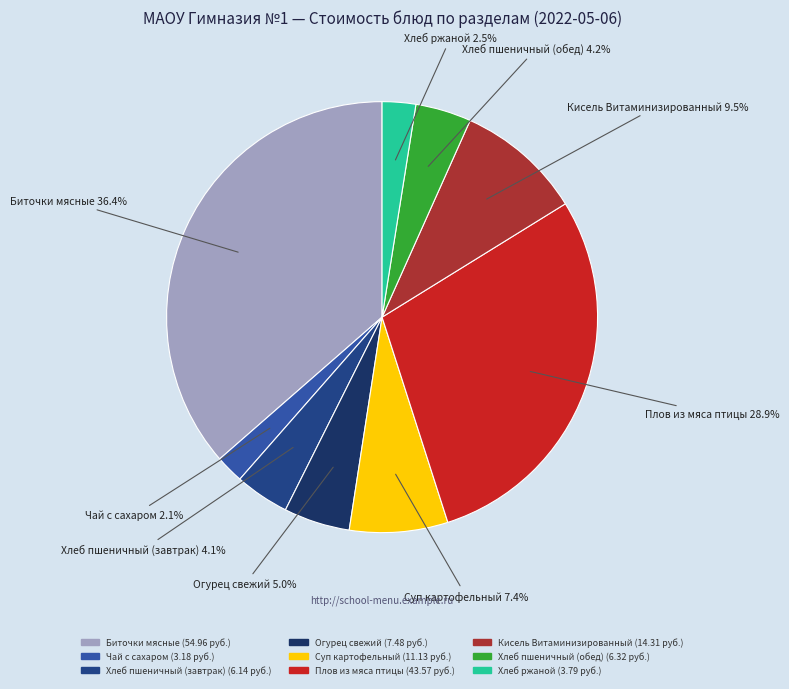

Between Суп картофельный and Огурец свежий, which is larger?

Суп картофельный